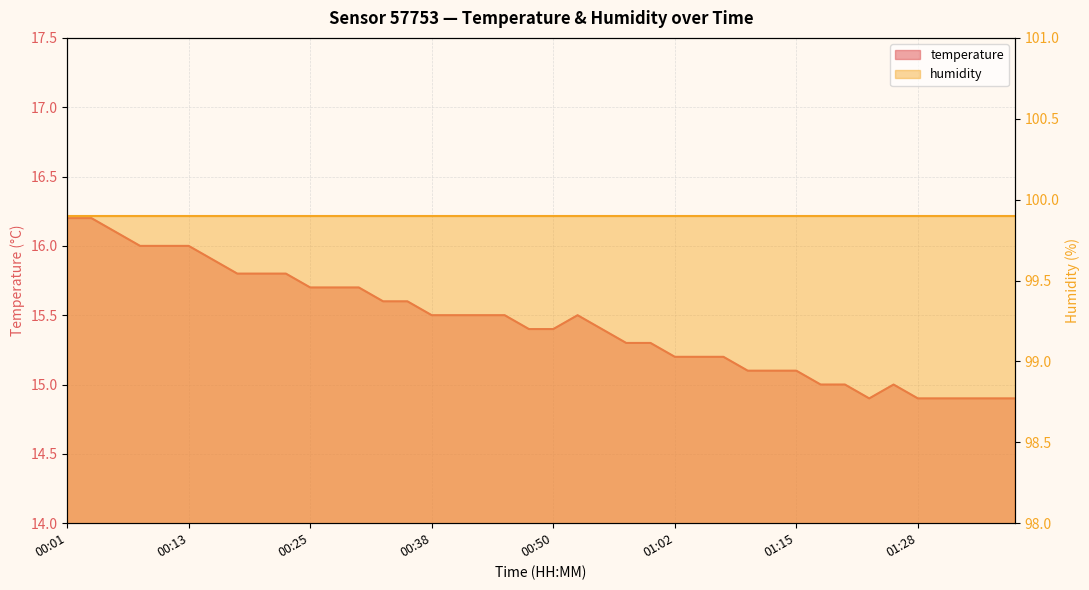

What is the change in value from 00:23 to 01:15?

-0.7